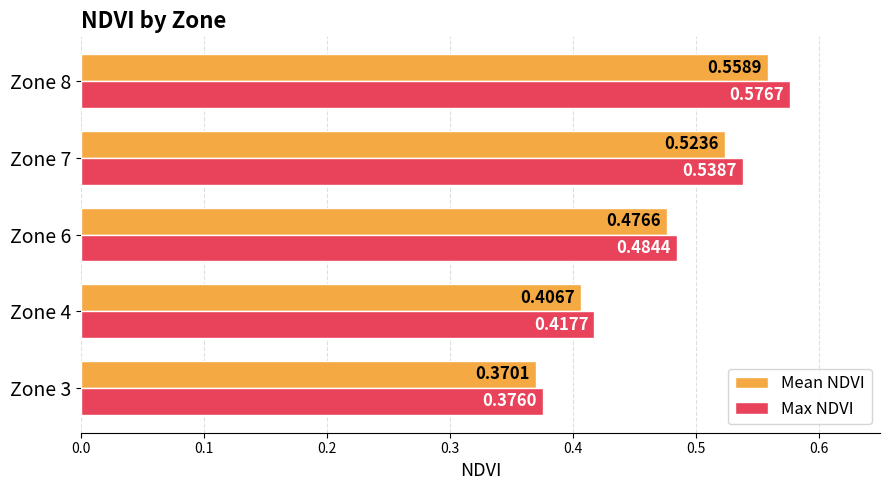

Which series changed the most between Zone 3 and Zone 7?

Max NDVI